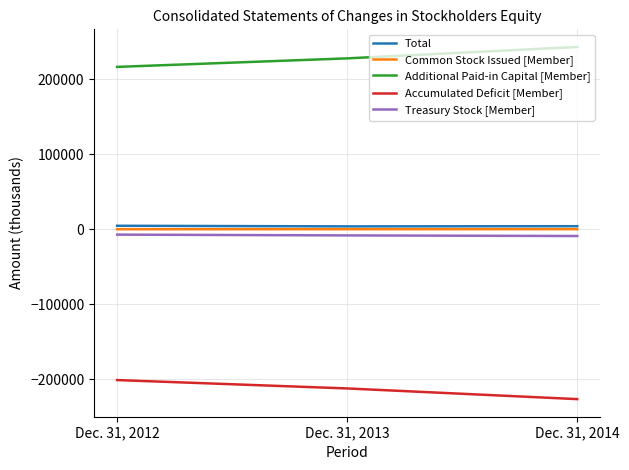

Is the value of Accumulated Deficit [Member] at Dec. 31, 2012 greater than the value of Treasury Stock [Member] at Dec. 31, 2012?

No